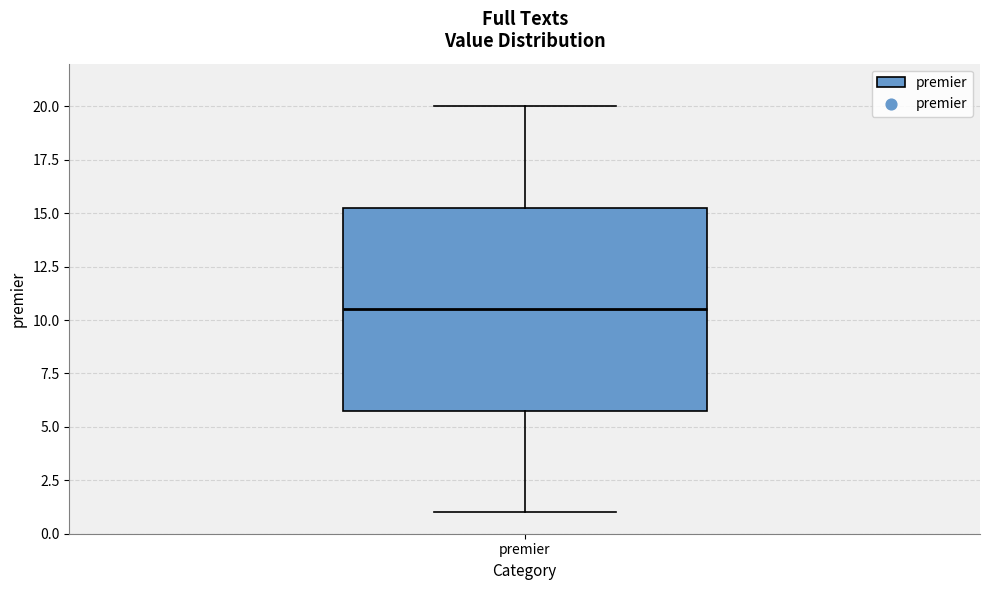

Transcribe this box plot: give where the median line is, the range the box spans, and where the two whiskers end, as read against the y-axis. The values are not printed on the chart, so give them approximately, as read against the axis.

median 10.5, box 6.0 to 15.5, whiskers 1.0 to 20.0